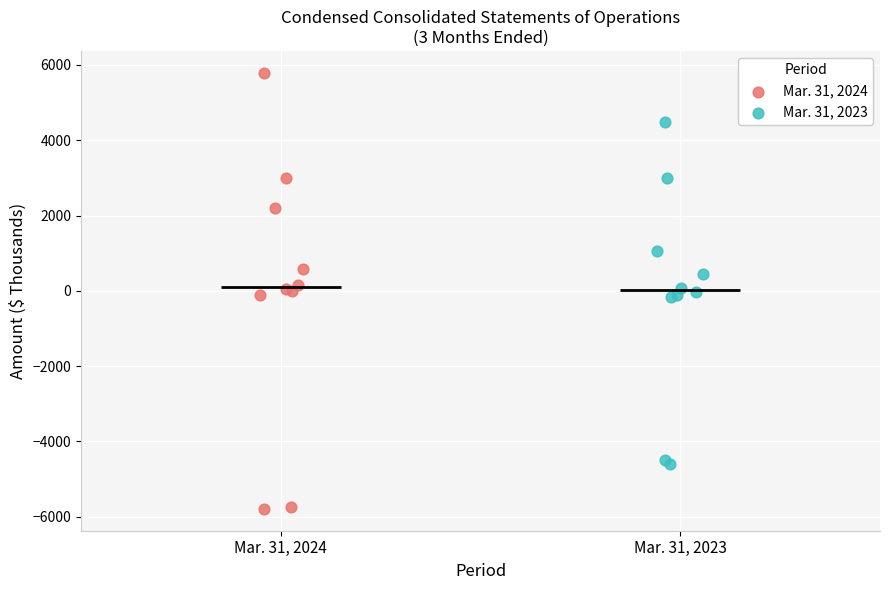

Which series contains the highest Y value?

Mar. 31, 2024